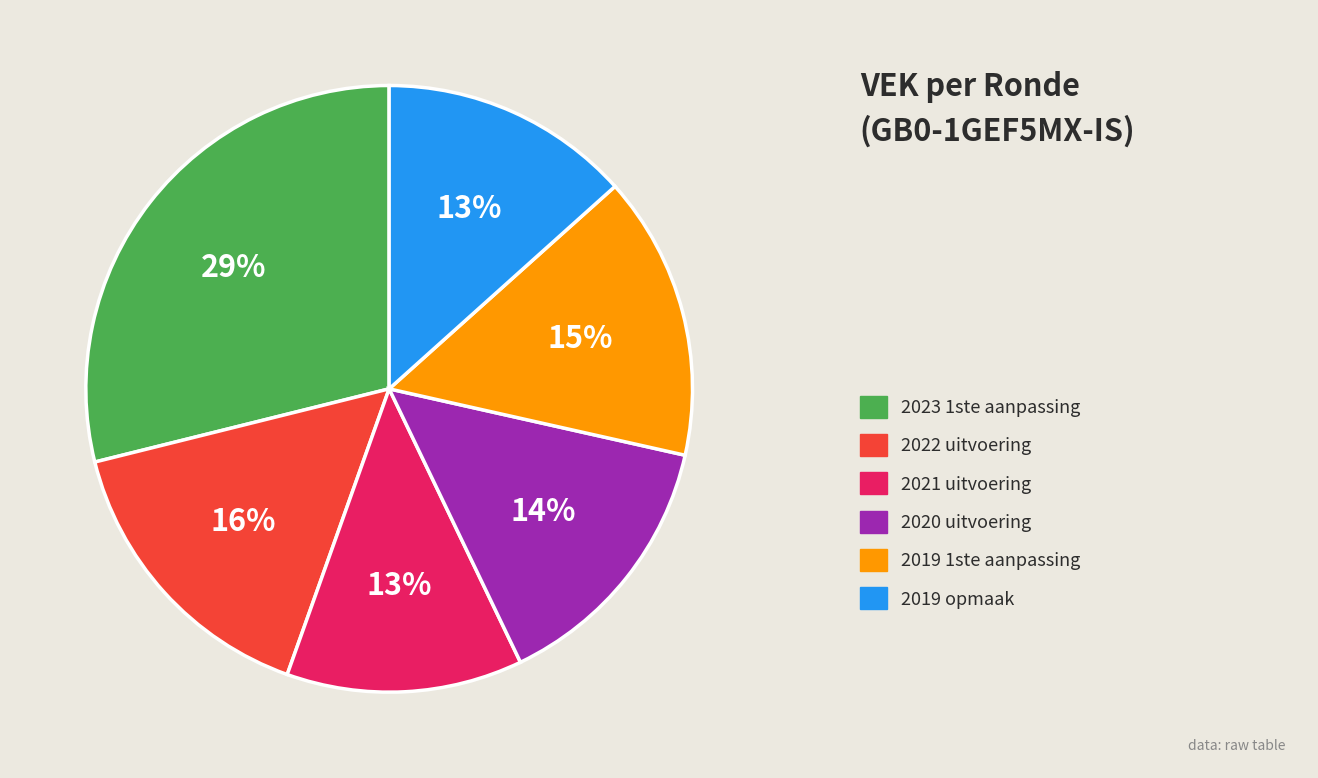

To the nearest percent, what is the difference between the largest and smallest slice percentages?

16%